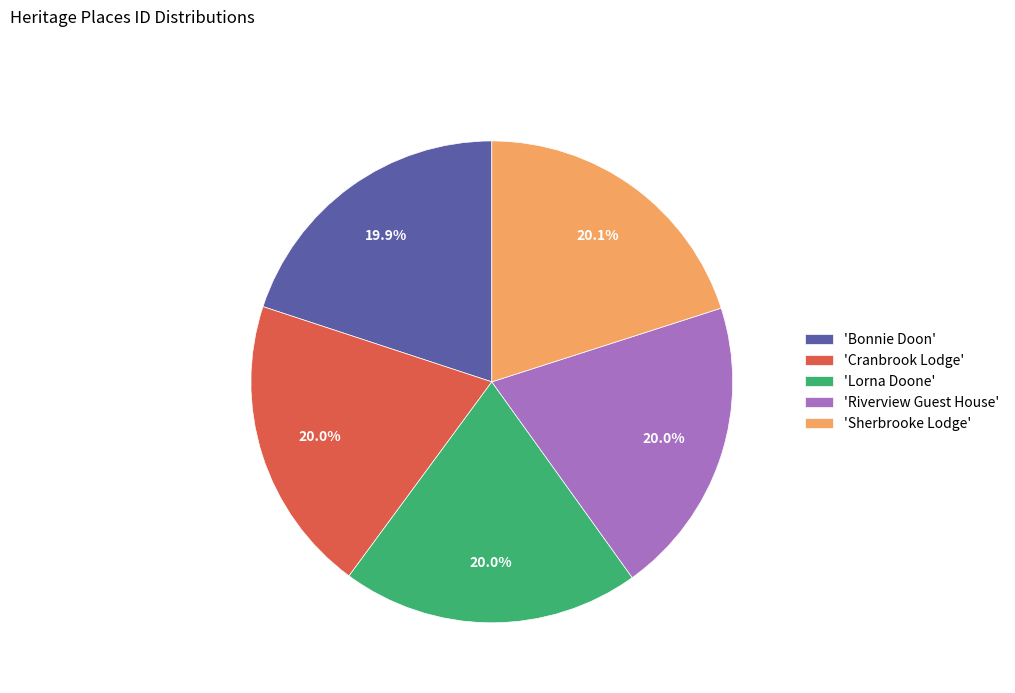

Is 'Bonnie Doon' the majority of the pie?

No